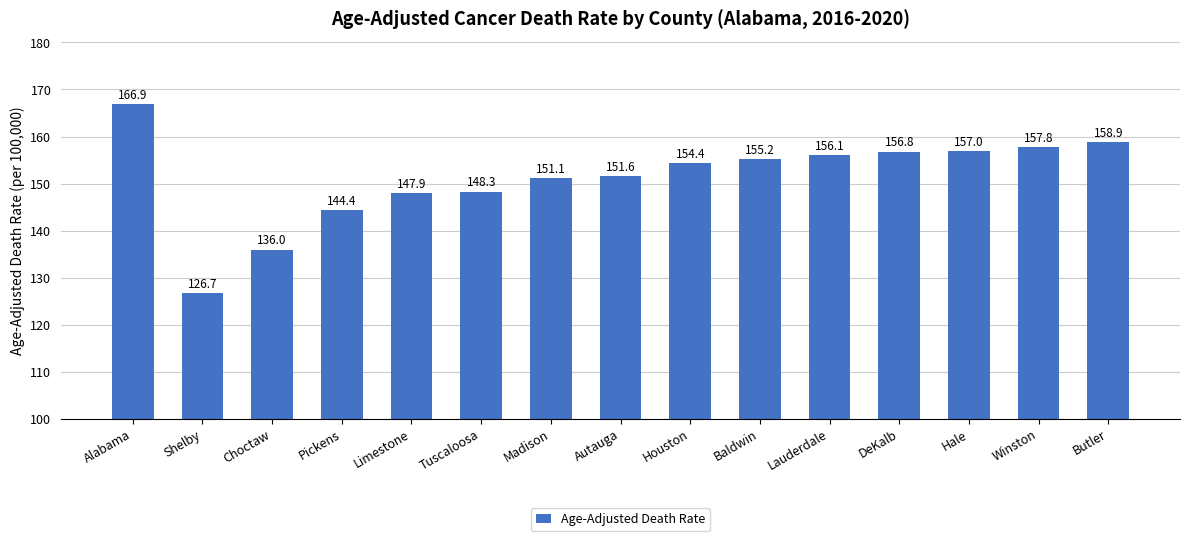

List the labels in order of value, smallest first.

Shelby, Choctaw, Pickens, Limestone, Tuscaloosa, Madison, Autauga, Houston, Baldwin, Lauderdale, DeKalb, Hale, Winston, Butler, Alabama